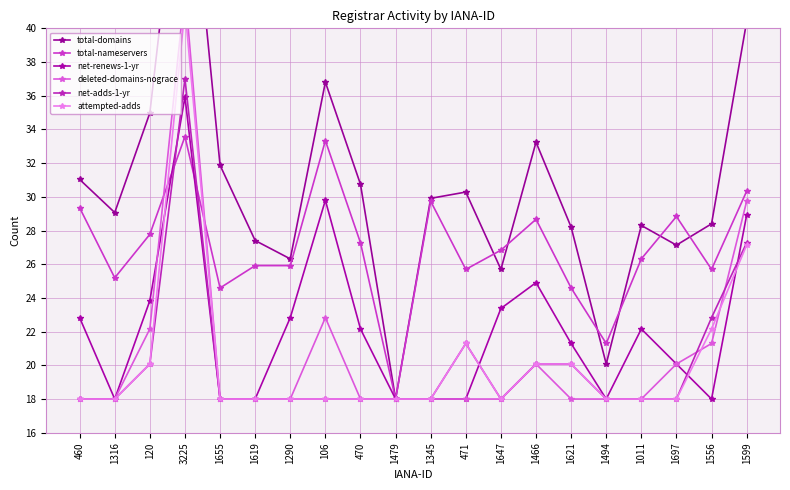

What is the value of the attempted-adds point at the 7th from the left?

18.0